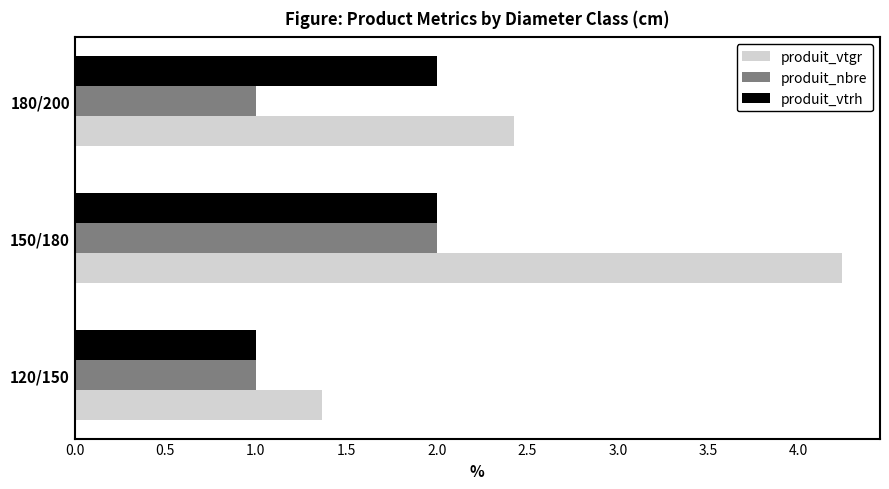

At how many categories does at least one series exceed 2?

2